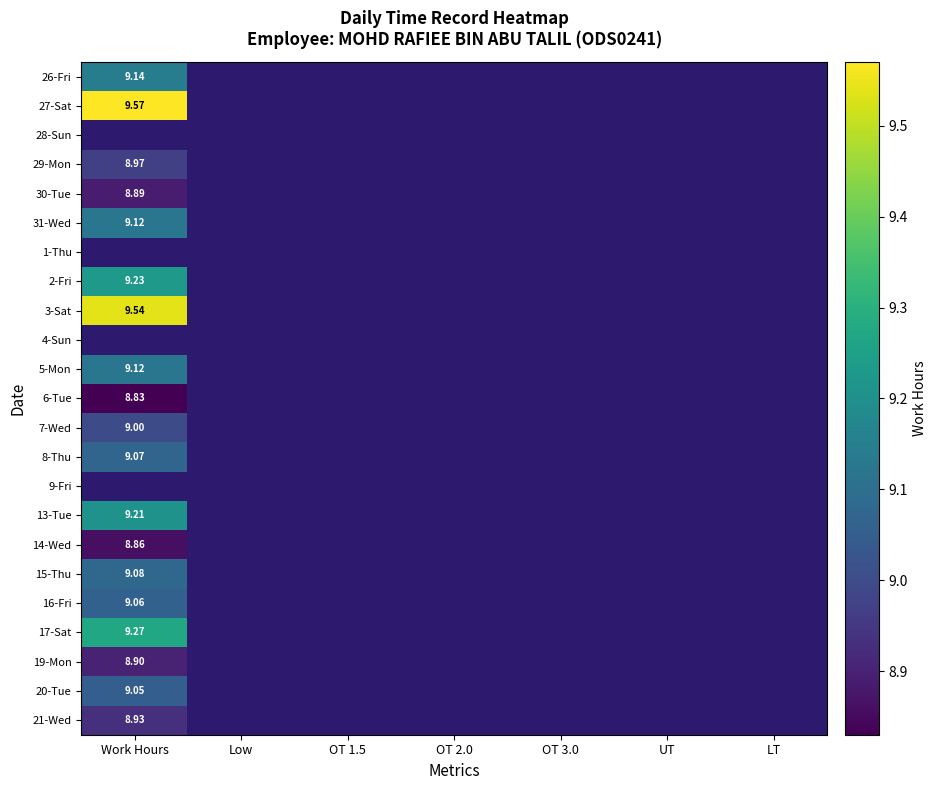

Rank the series at OT 2.0 from highest to lowest value.

26-Fri, 27-Sat, 28-Sun, 29-Mon, 30-Tue, 31-Wed, 1-Thu, 2-Fri, 3-Sat, 4-Sun, 5-Mon, 6-Tue, 7-Wed, 8-Thu, 9-Fri, 13-Tue, 14-Wed, 15-Thu, 16-Fri, 17-Sat, 19-Mon, 20-Tue, 21-Wed